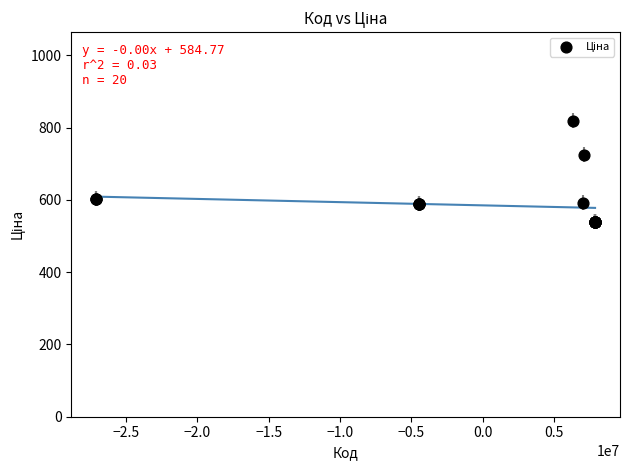

What Y value in the scatter plot is closest to 678?

724.5